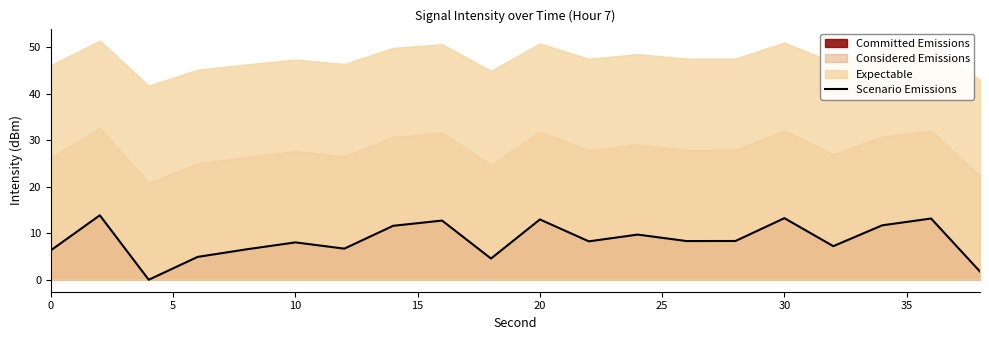

What is the highest value of the Scenario Emissions series?

13.9